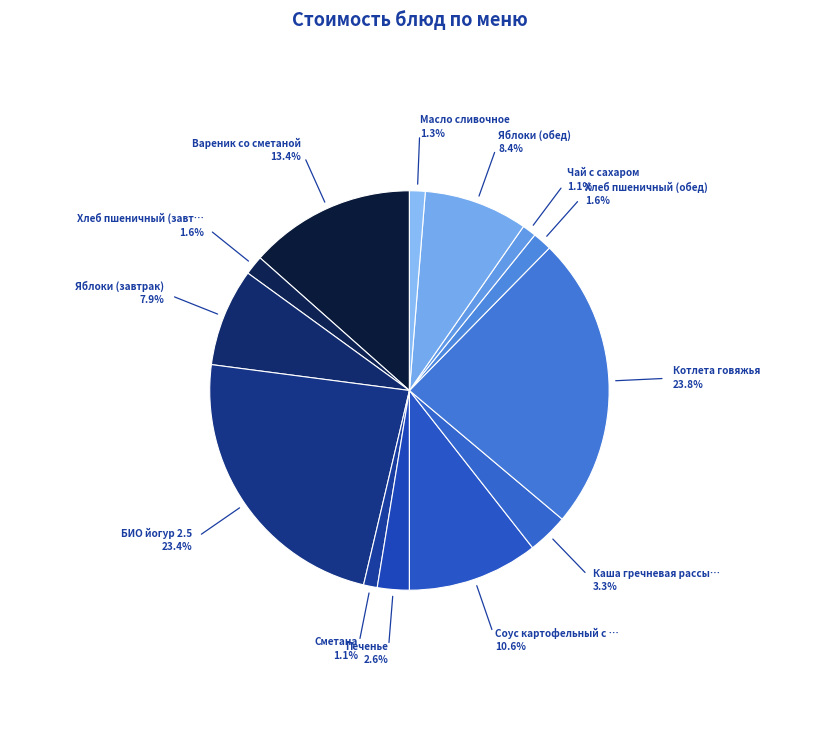

Is there any slice that represents more than half of the pie?

No